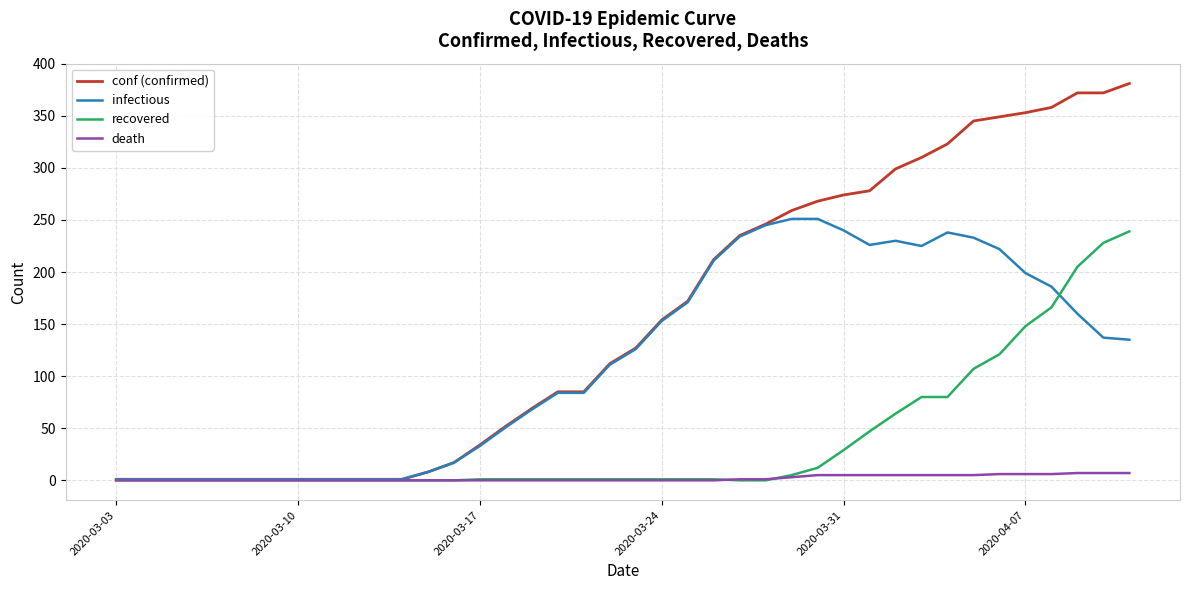

What is the sum of all conf (confirmed) values?

6161